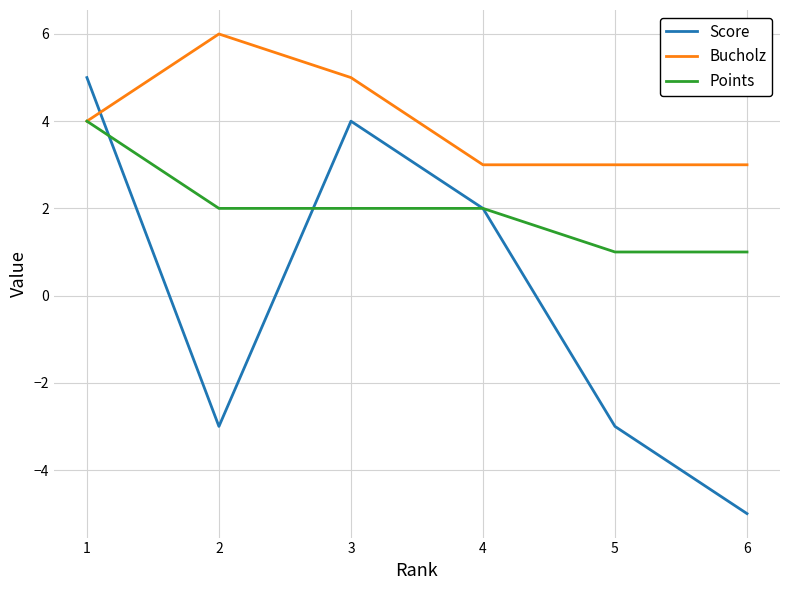

Rank the series by their average value, from highest to lowest.

Bucholz, Points, Score